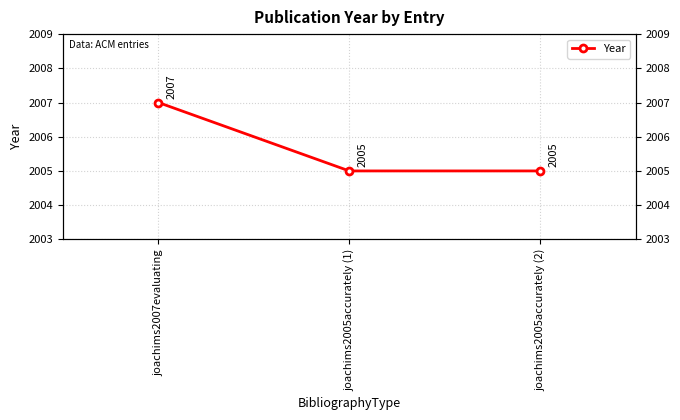

What is the maximum value shown in the chart?

2007